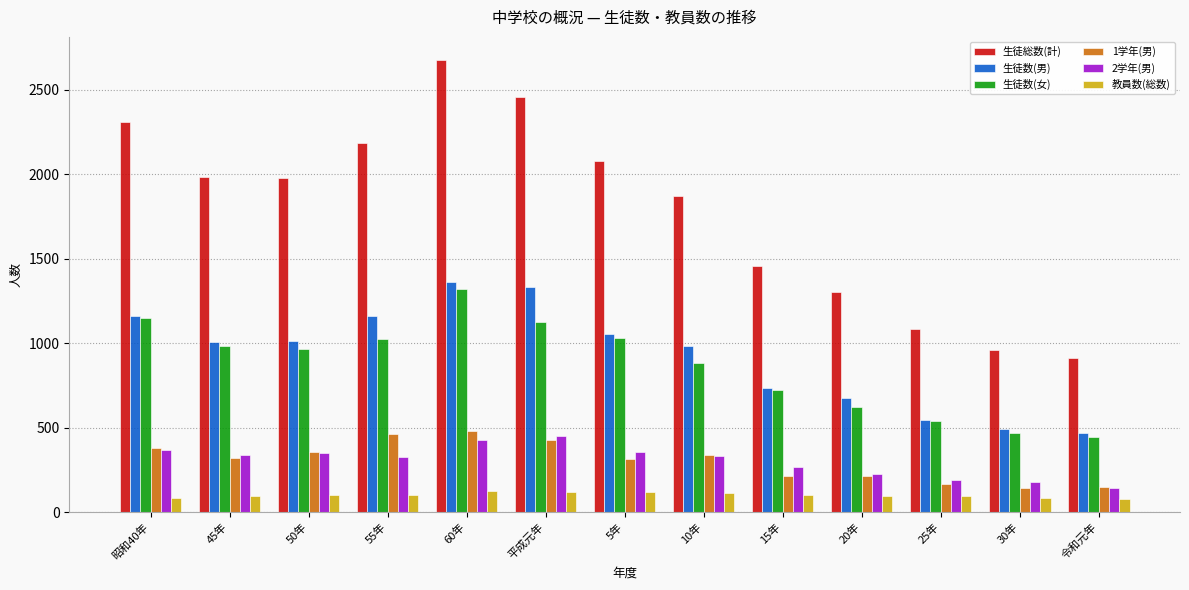

What is the approximate value of 教員数(総数) at 10年, to the nearest 10?

110